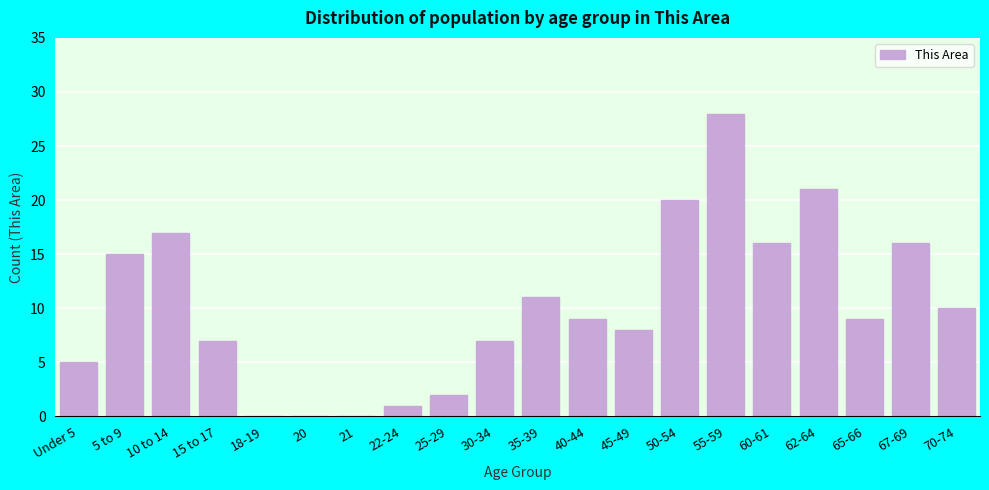

Reading right to left, extract all data points from this chart.

70-74=10	67-69=16	65-66=9	62-64=21	60-61=16	55-59=28	50-54=20	45-49=8	40-44=9	35-39=11	30-34=7	25-29=2	22-24=1	21=0	20=0	18-19=0	15 to 17=7	10 to 14=17	5 to 9=15	Under 5=5